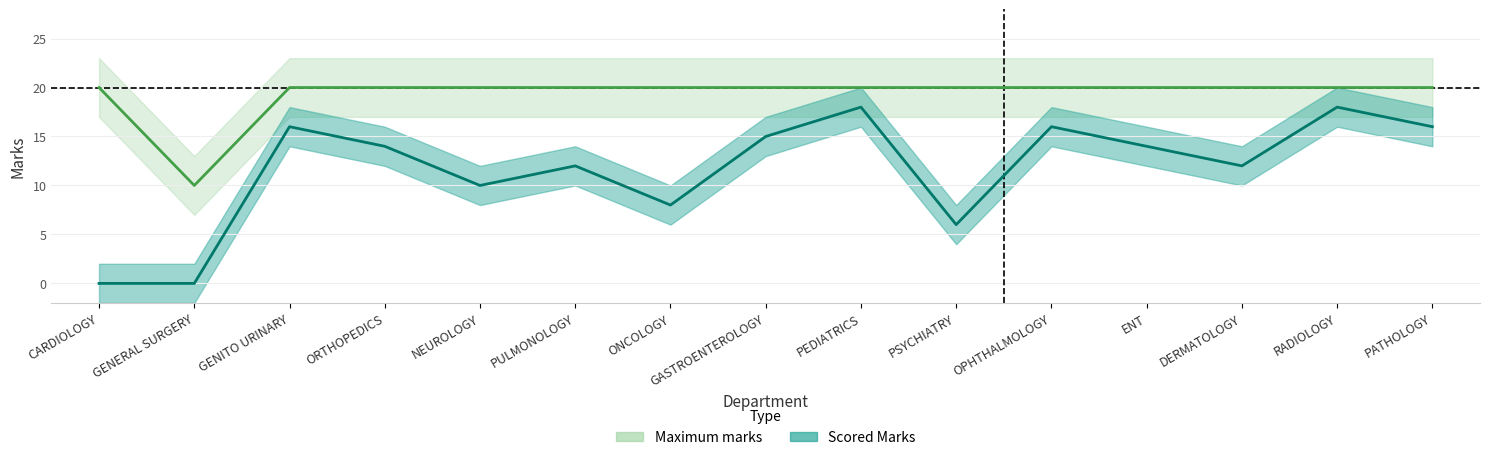

What are all the series names shown in the legend?

maximum_marks, scored_marks